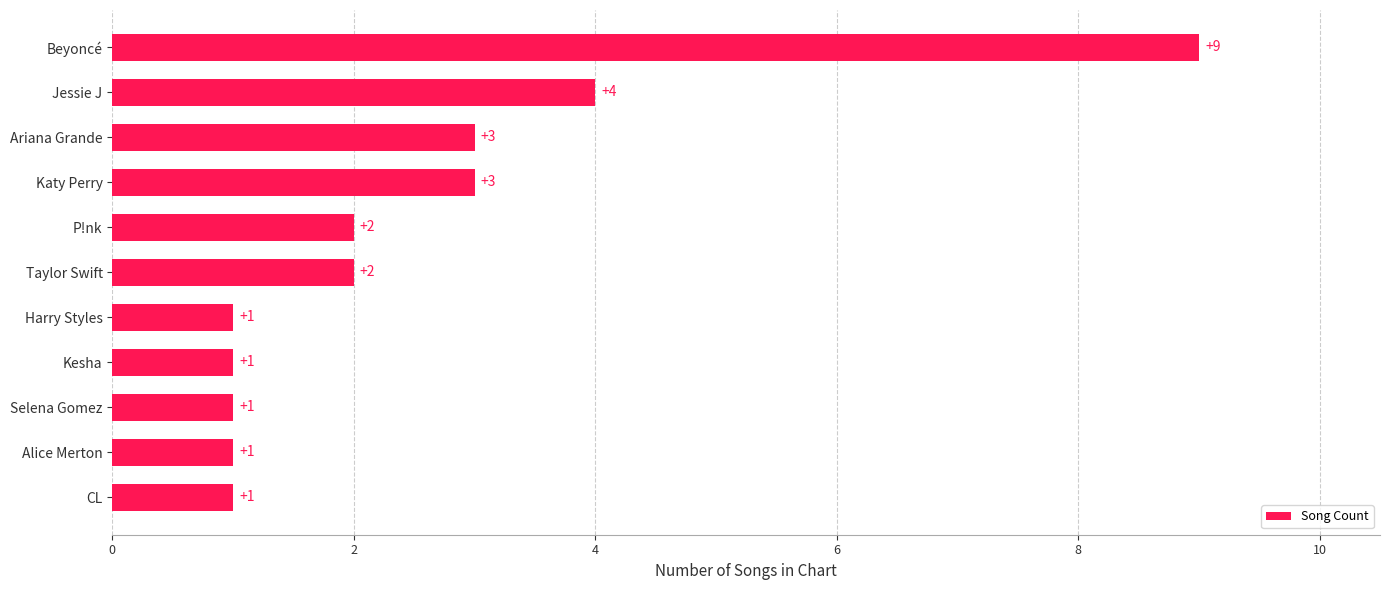

The chart shows a value of 1 at Kesha. True or false?

True